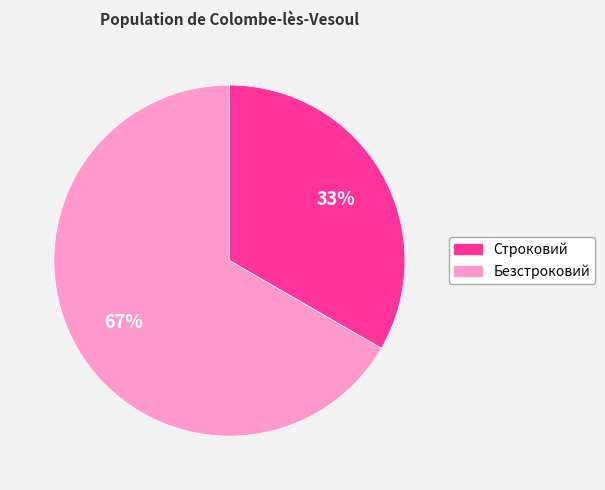

Count the number of slices in the pie.

2